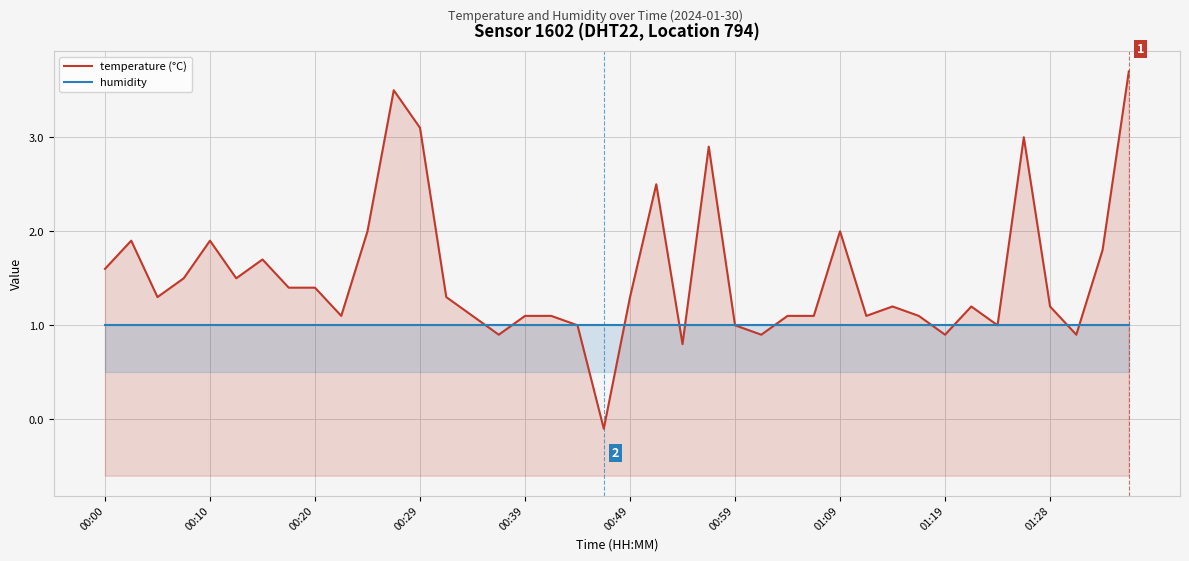

True or false: temperature (°C) has more than 0 interior local peaks.

True